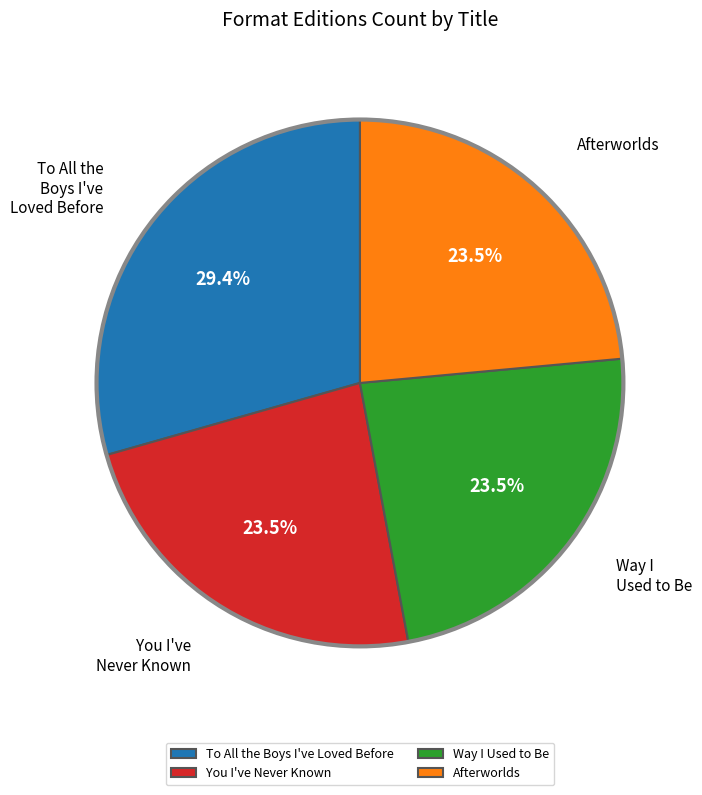

Approximately how many times larger is the value at You I've Never Known compared to To All the Boys I've Loved Before?

0.8